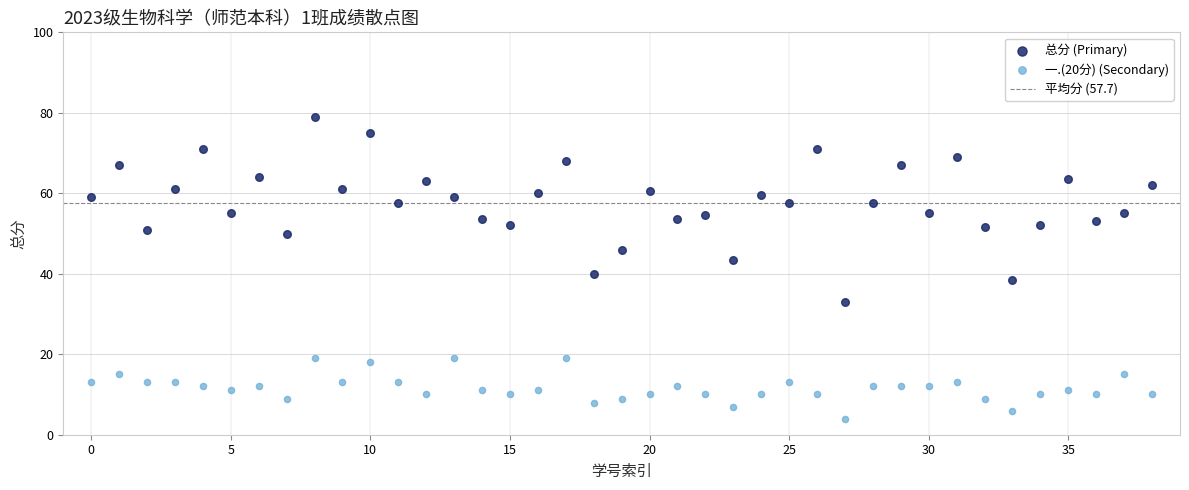

Which series has the largest Y range (max minus min)?

总分 (Primary)